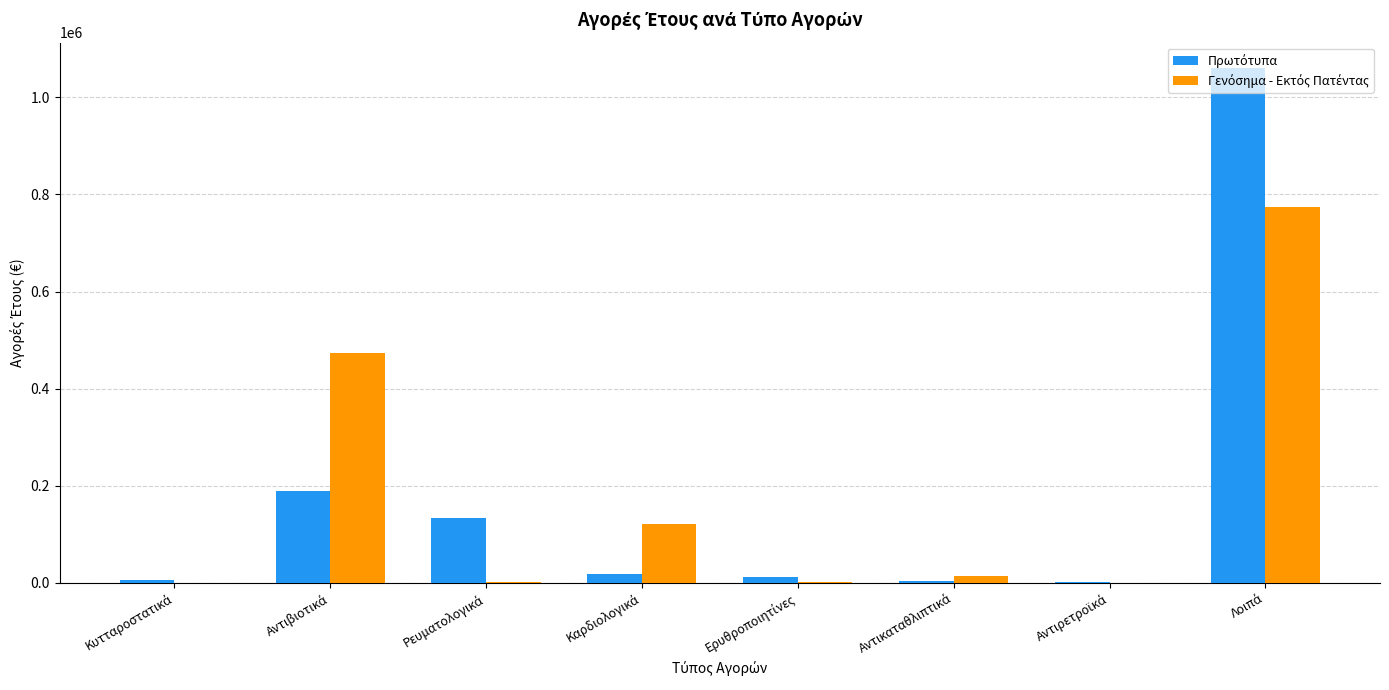

What is the label of the 3rd bar from the right?

Αντικαταθλιπτικά